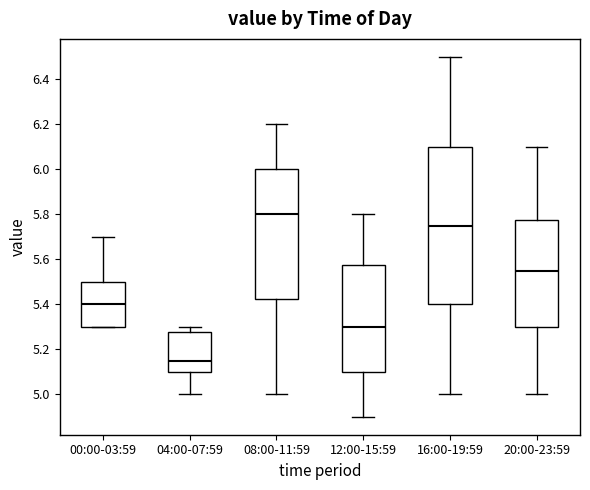

Reading left to right, transcribe this box plot: for each box, give where its median line is, the range the box spans, and where its two whiskers end, as read against the y-axis. The values are not printed on the chart, so give them approximately, as read against the axis.

00:00-03:59: median 5.40, box 5.30 to 5.50, whiskers 5.30 to 5.70
04:00-07:59: median 5.16, box 5.10 to 5.28, whiskers 5.00 to 5.30
08:00-11:59: median 5.80, box 5.42 to 6.00, whiskers 5.00 to 6.20
12:00-15:59: median 5.30, box 5.10 to 5.58, whiskers 4.90 to 5.80
16:00-19:59: median 5.76, box 5.40 to 6.10, whiskers 5.00 to 6.50
20:00-23:59: median 5.56, box 5.30 to 5.78, whiskers 5.00 to 6.10